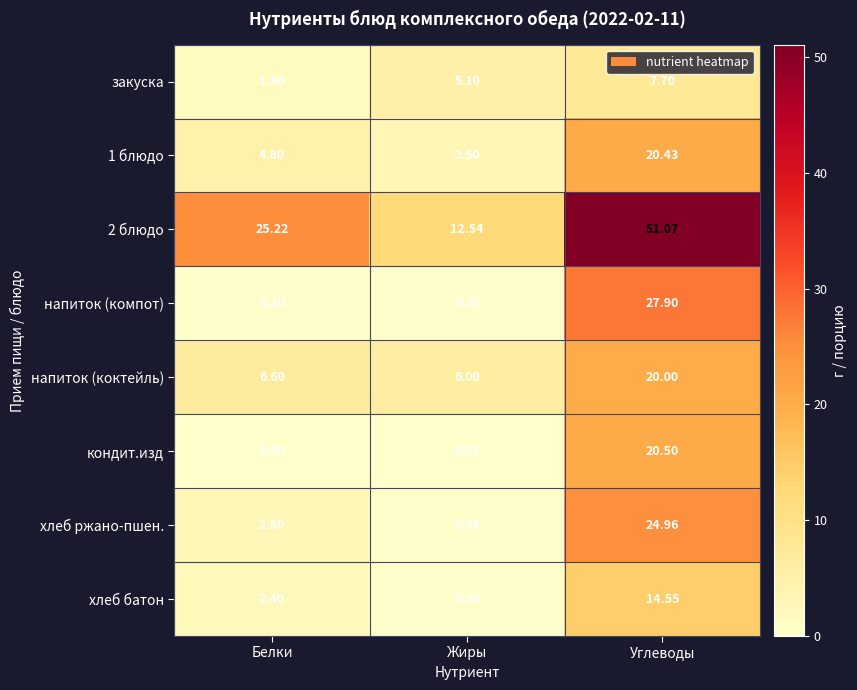

At which label does хлеб ржано-пшен. reach its minimum?

Жиры